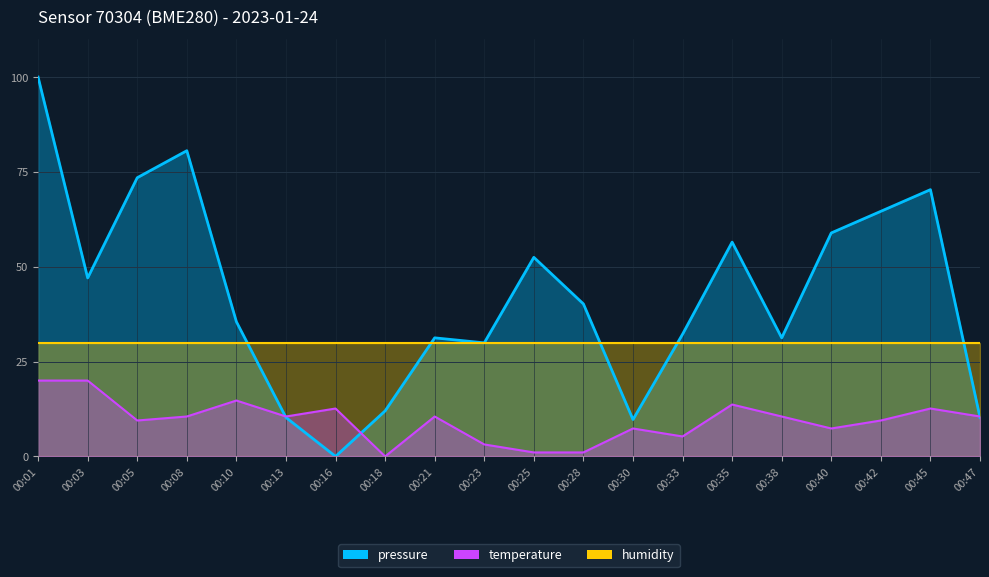

How many data points in pressure are above 40?

10